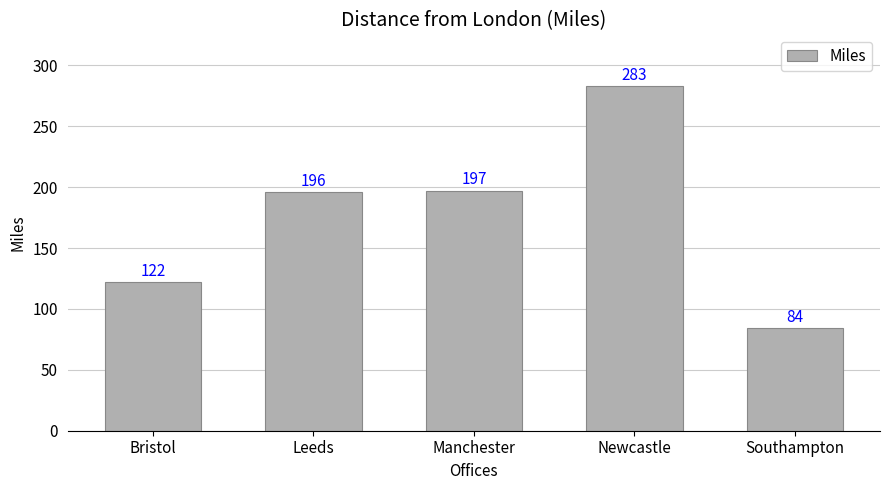

The value at Leeds is 340. True or false?

False